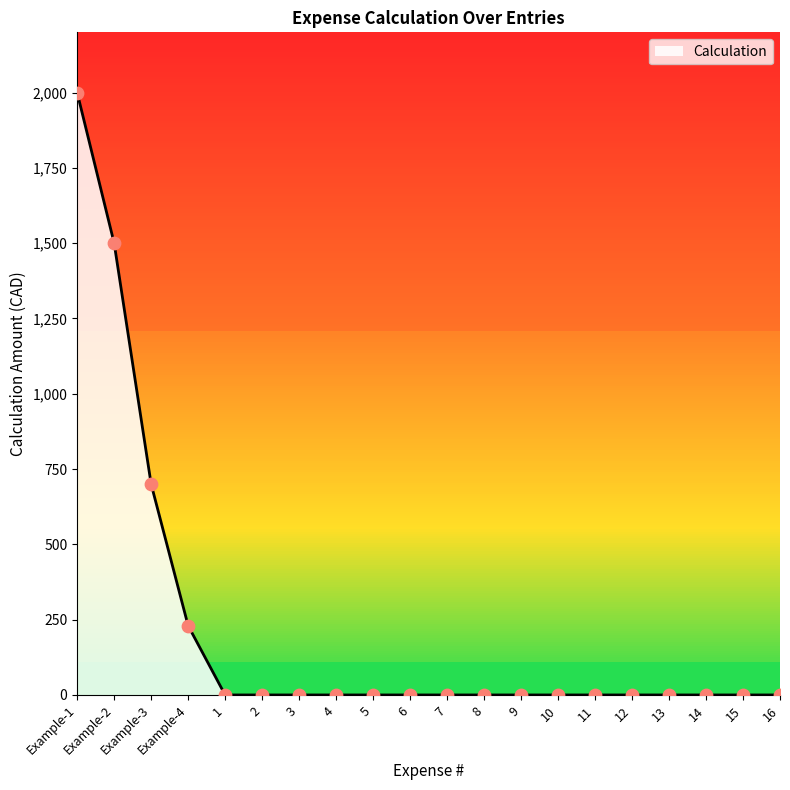

Between Example-4 and Example-1, which is larger?

Example-1